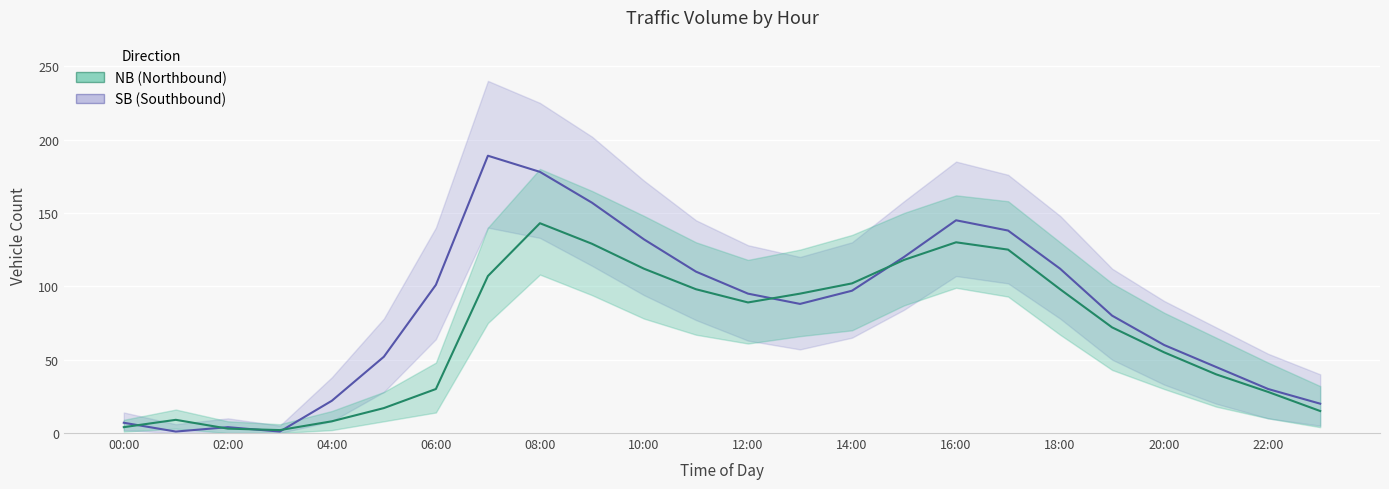

In SB, how many points are higher than both neighbors (excluding endpoints)?

3